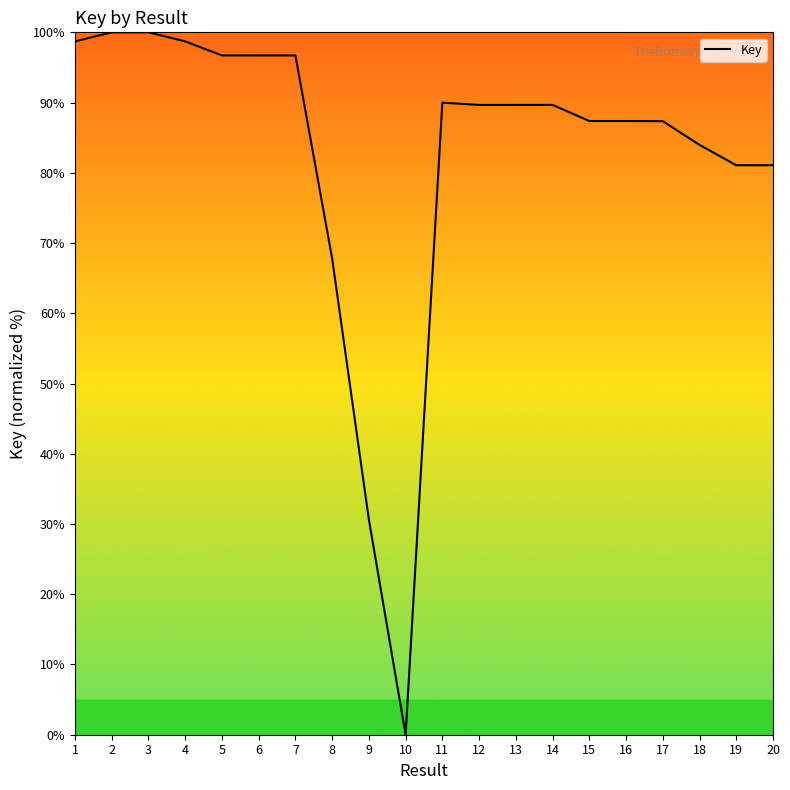

How many lines are shown in the chart?

1